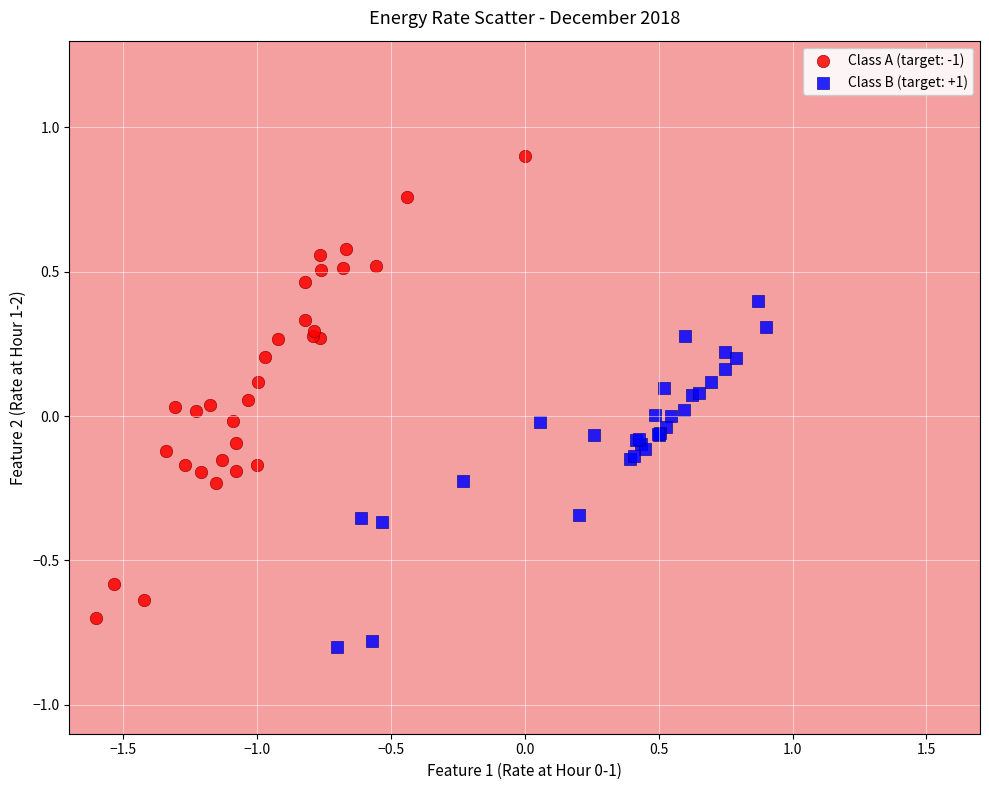

Which series reaches the minimum Y coordinate?

Class B (target: +1)